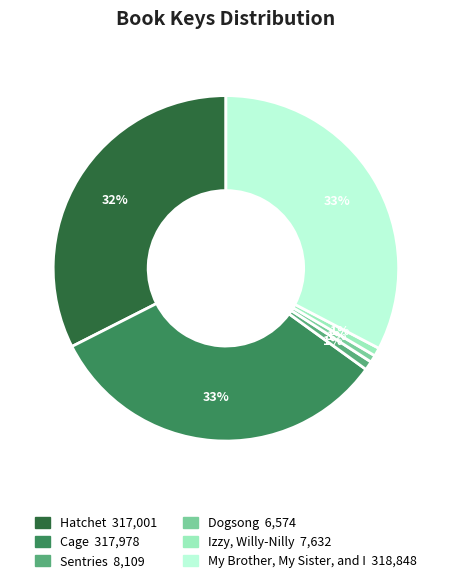

What percentage is the My Brother, My Sister, and I slice, to the nearest percent?

33%